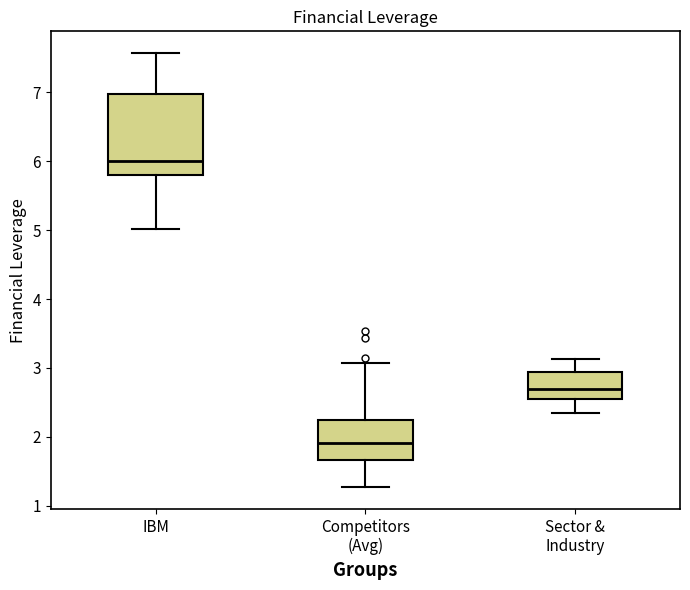

Where does the upper whisker of the box for Competitors (Avg) end on the y-axis? The values are not printed on the chart, so give them approximately, as read against the axis.

3.1